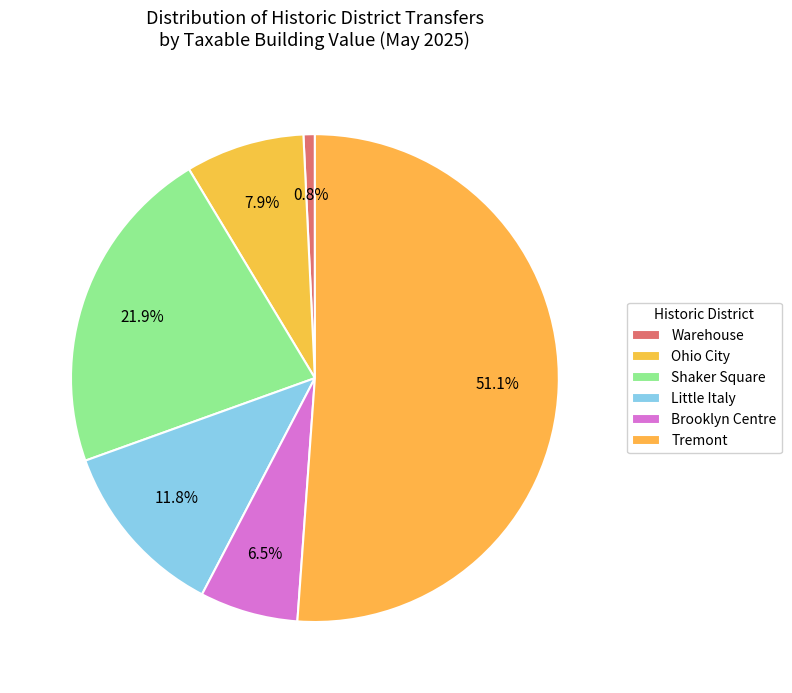

What portion of the pie excludes Shaker Square?

78.1%